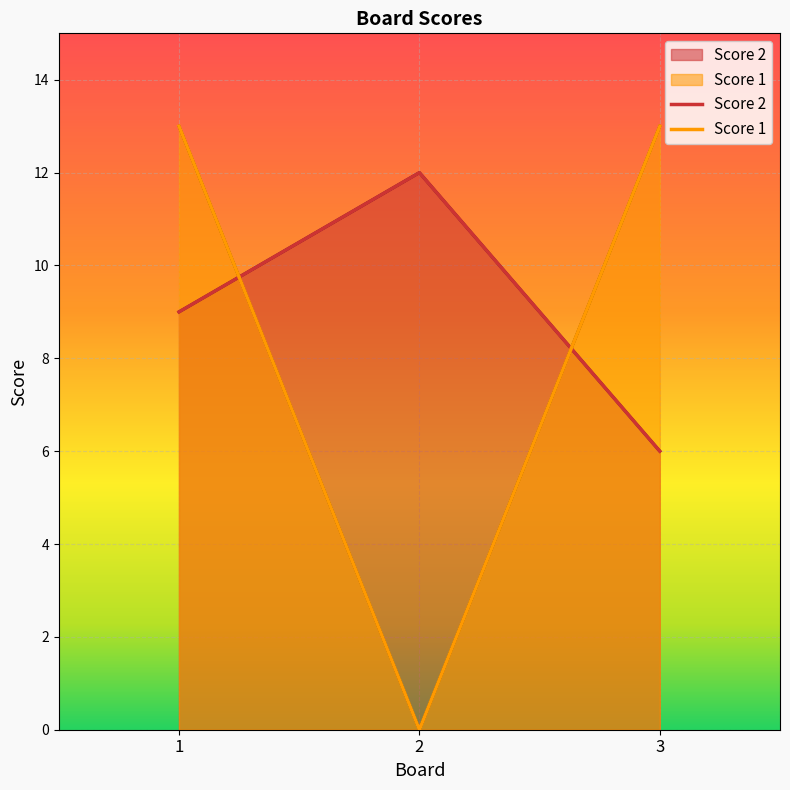

Rank the series by their average value, from lowest to highest.

Score 1, Score 2